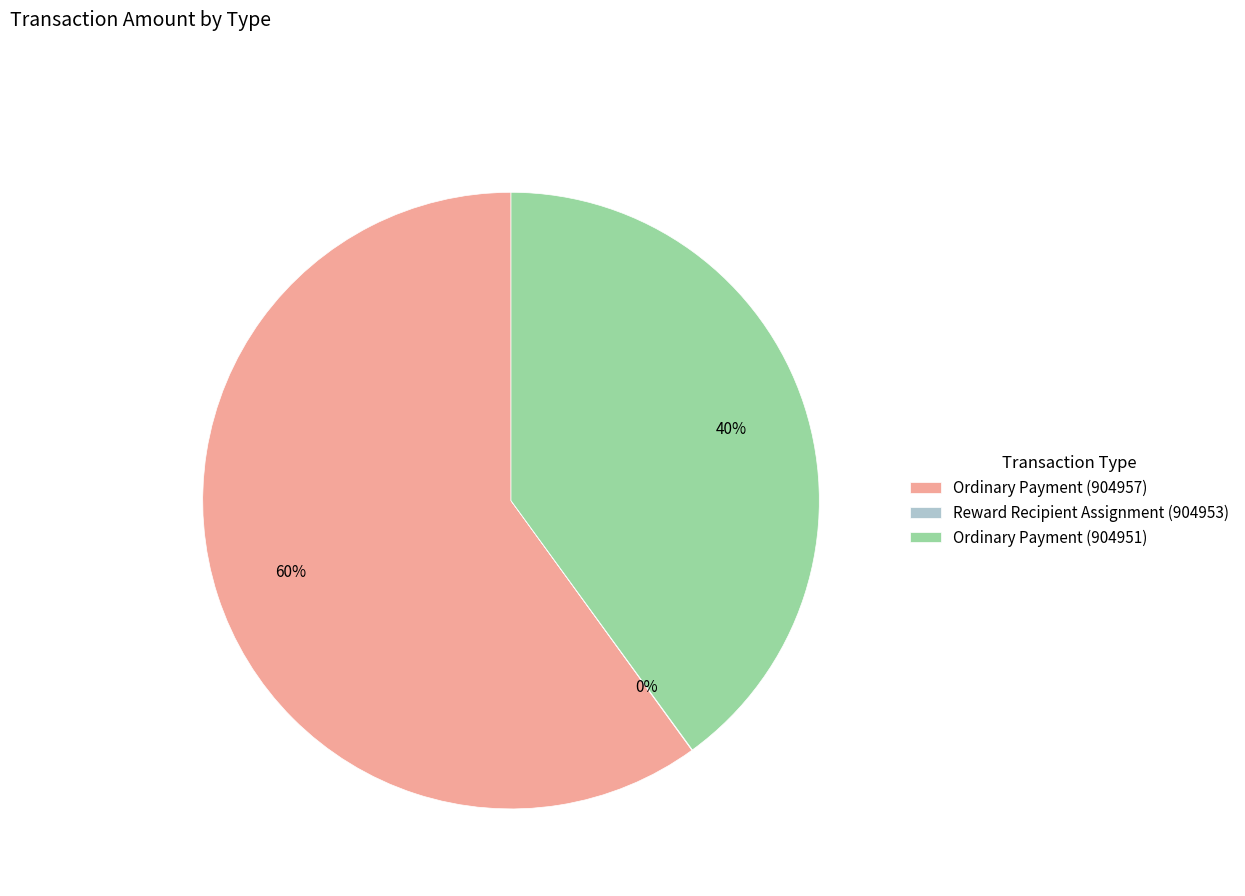

Which slice is the largest?

Ordinary Payment (904957)